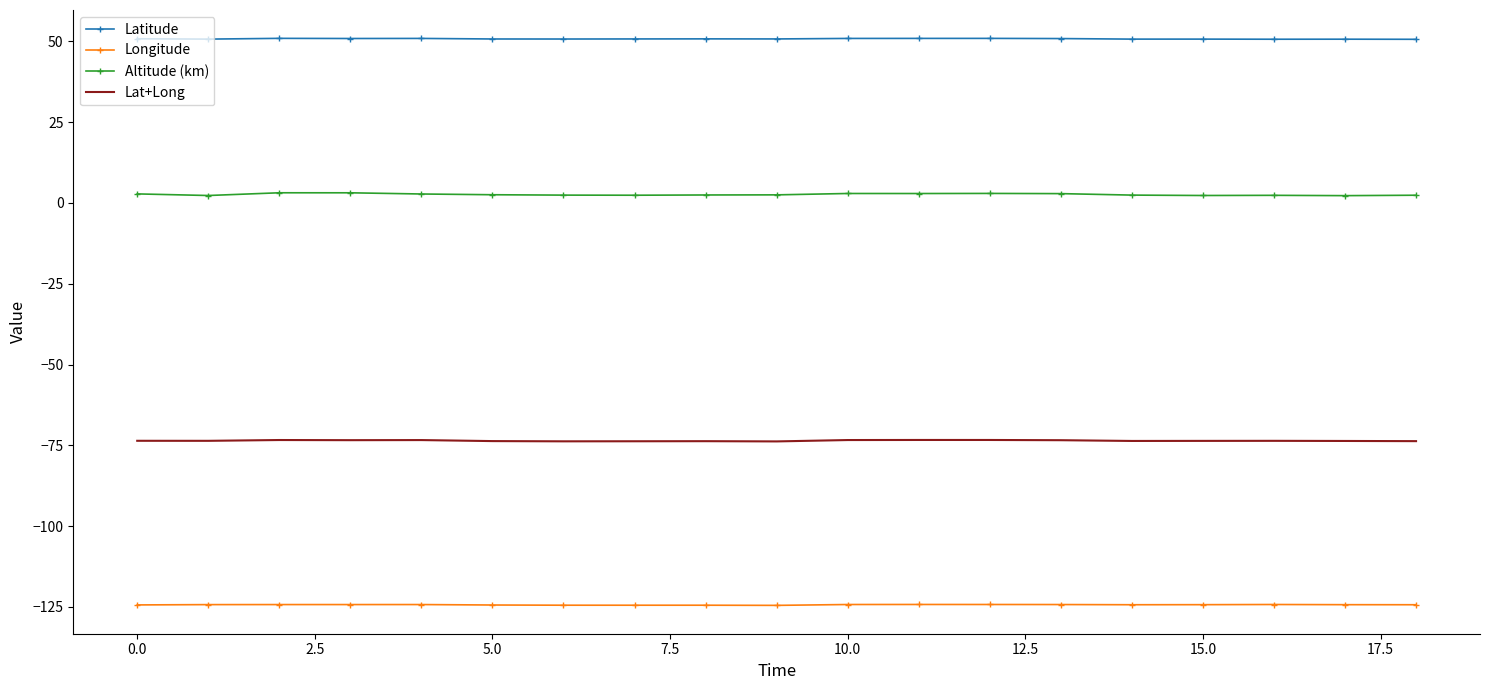

What is the greatest value displayed?

50.9